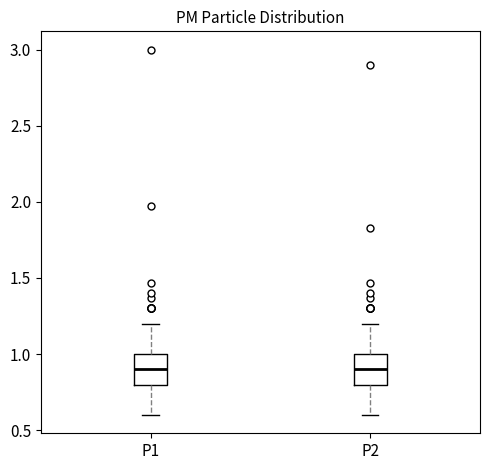

Reading left to right, read every box against the y-axis: the position of its median line, the range the box covers, and the ends of its whiskers. The values are not printed on the chart, so give them approximately, as read against the axis.

P1: median 0.9, box 0.8 to 1.0, whiskers 0.6 to 1.2
P2: median 0.9, box 0.8 to 1.0, whiskers 0.6 to 1.2